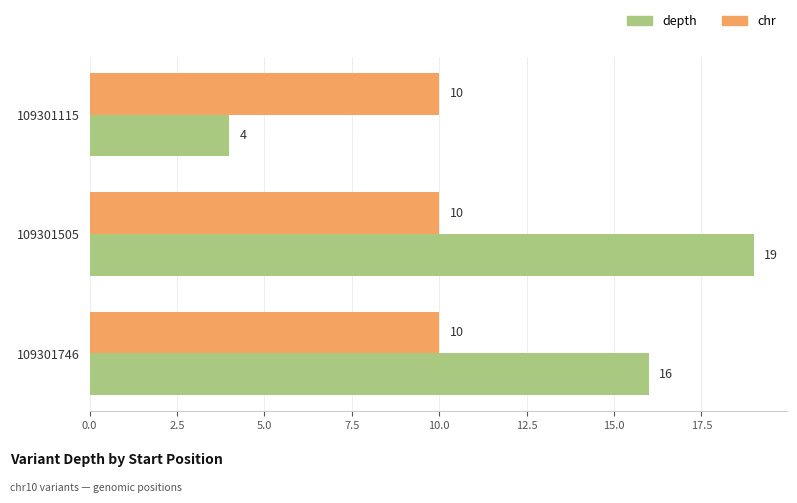

True or false: chr has a value of 15 at 109301505.

False